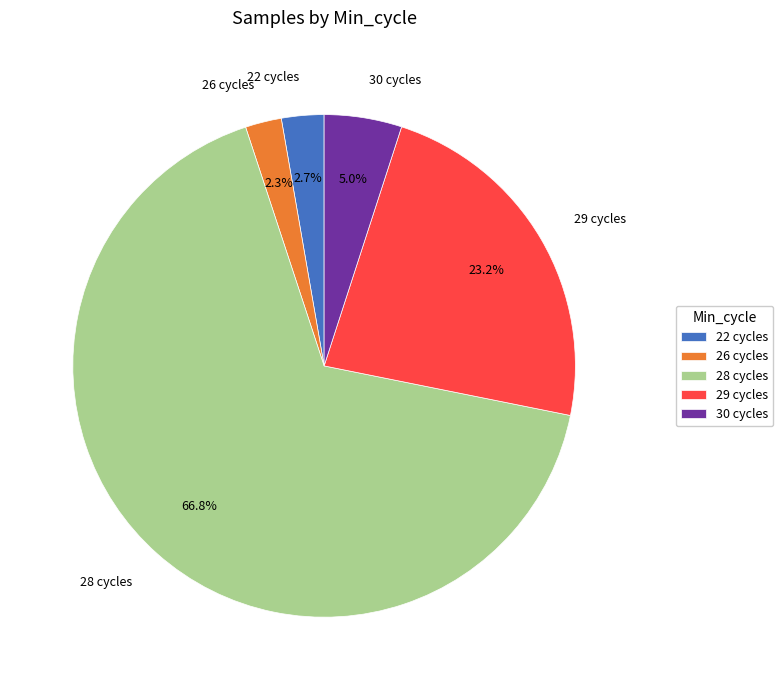

Does 28 cycles account for over 50% of the chart?

Yes